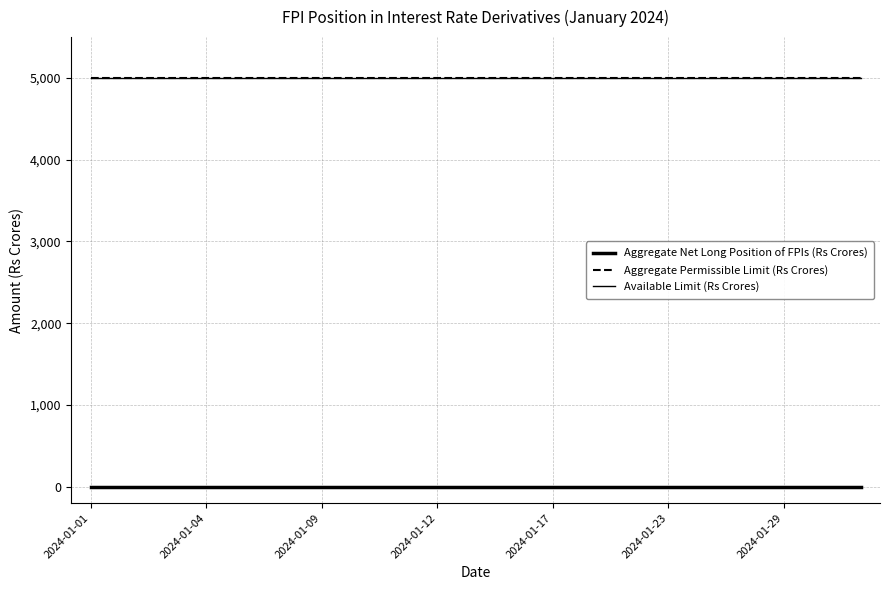

True or false: Aggregate Permissible Limit (Rs Crores) has more than 1 points higher than both neighbors.

False